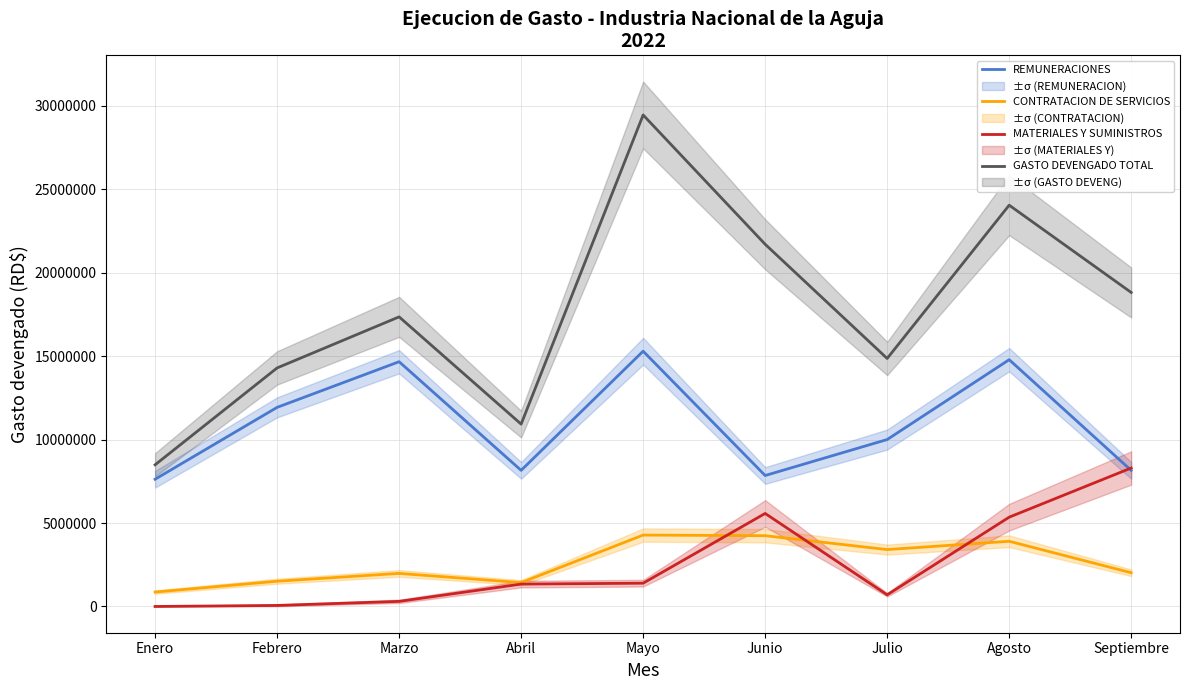

At which label is CONTRATACION DE SERVICIOS closest to 2571415?

Septiembre